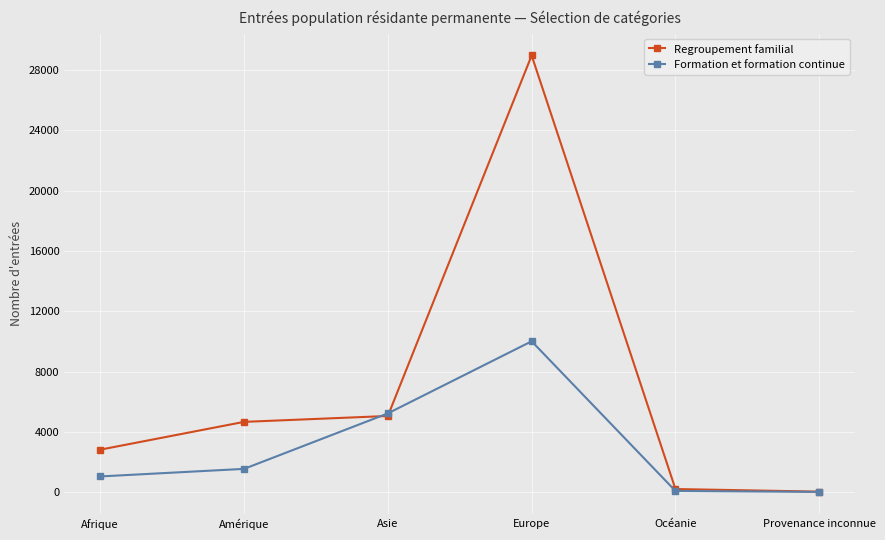

Which category has the highest value in the Formation et formation continue series?

Europe